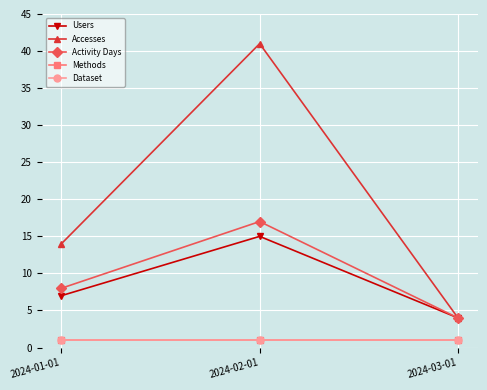

Is this an area chart (filled region under the line)?

No